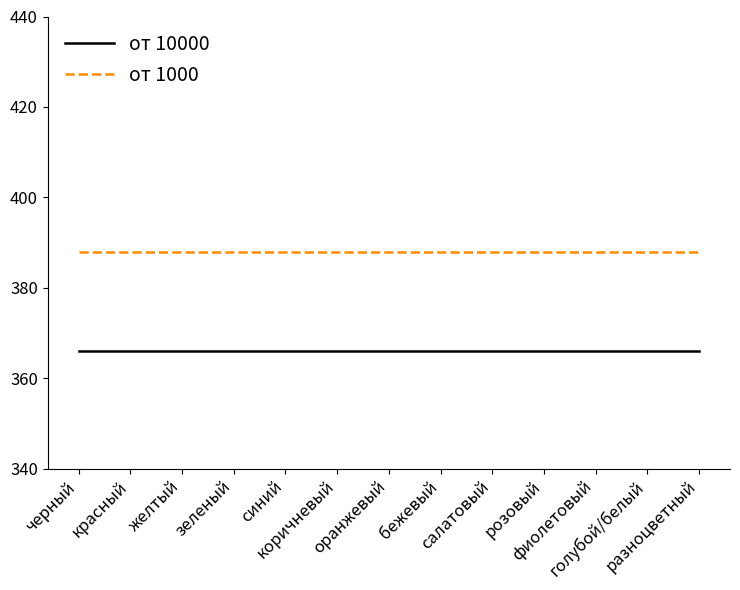

Does the chart display data point markers on the line(s)?

No